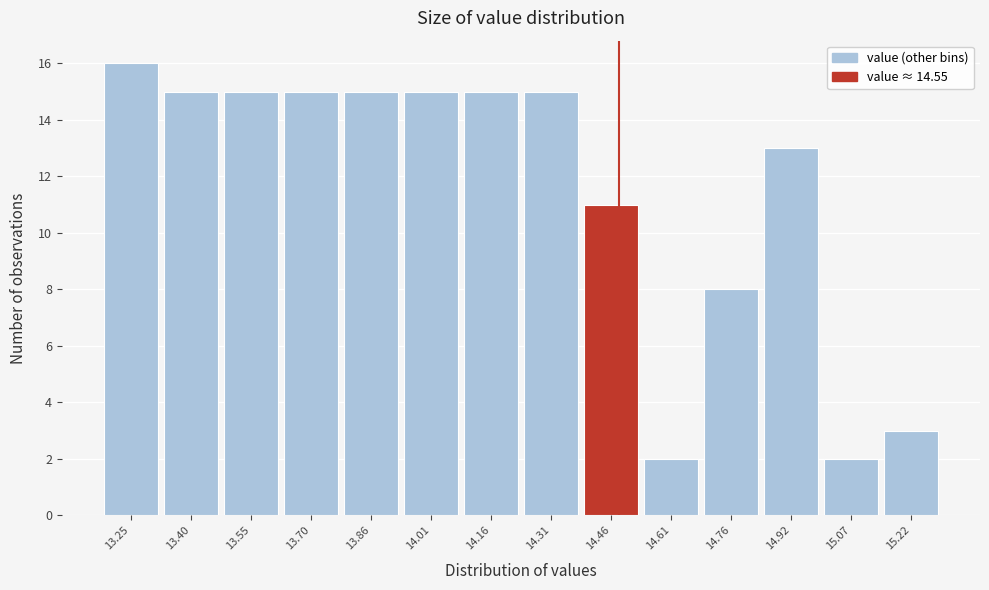

Reading left to right, what are all the values shown in this chart?

13.25=16	13.40=15	13.55=15	13.70=15	13.86=15	14.01=15	14.16=15	14.31=15	14.46=11	14.61=2	14.76=8	14.92=13	15.07=2	15.22=3